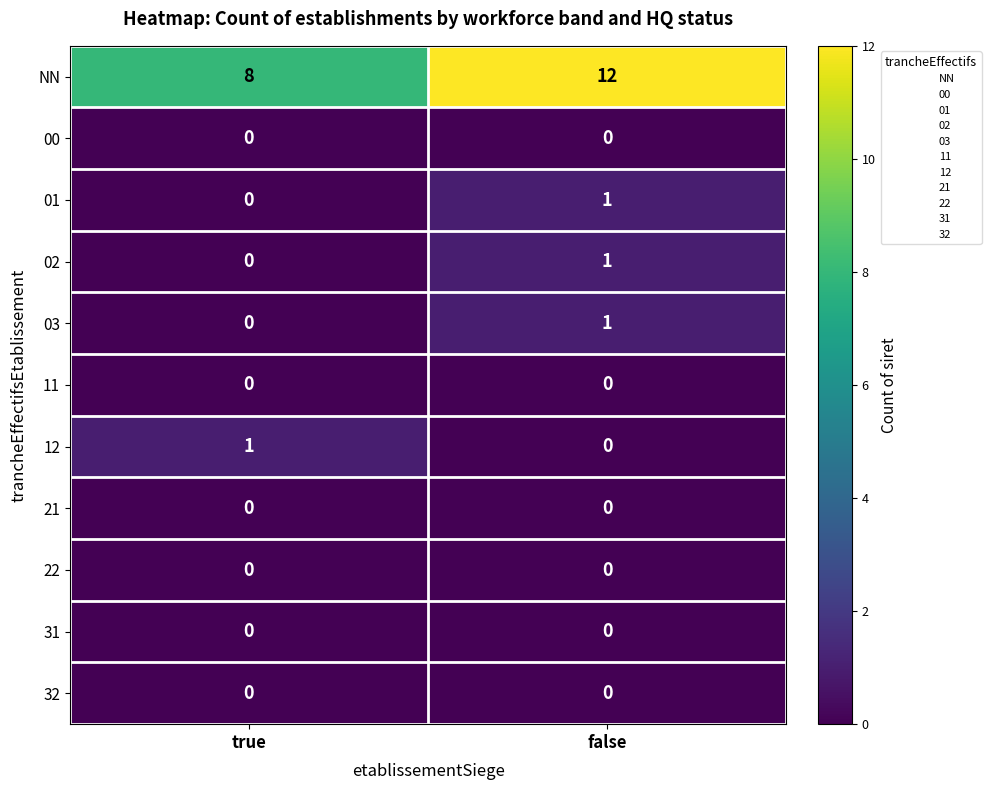

Reading left to right, list all the values displayed in this chart.

NN: 8	12
00: 0	0
01: 0	1
02: 0	1
03: 0	1
11: 0	0
12: 1	0
21: 0	0
22: 0	0
31: 0	0
32: 0	0